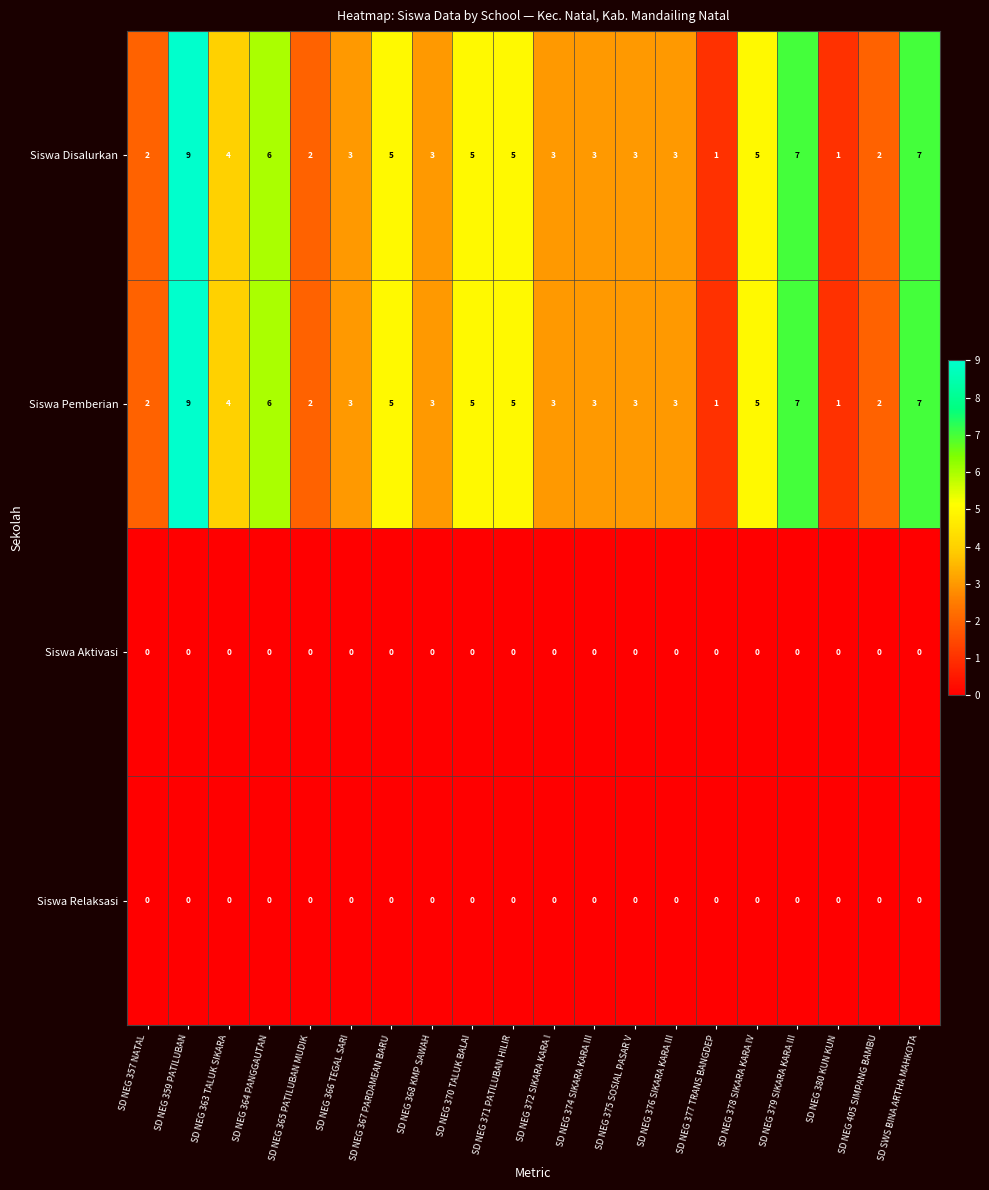

At which category is the sum across all series the highest?

SD NEG 359 PATILUBAN